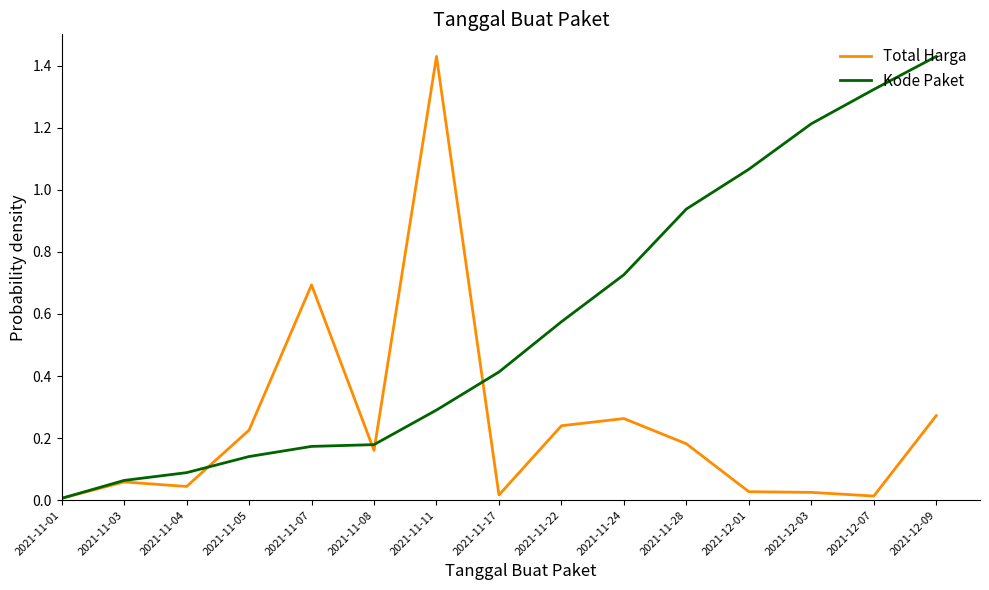

Rank the series by their average value, from highest to lowest.

Kode Paket, Total Harga